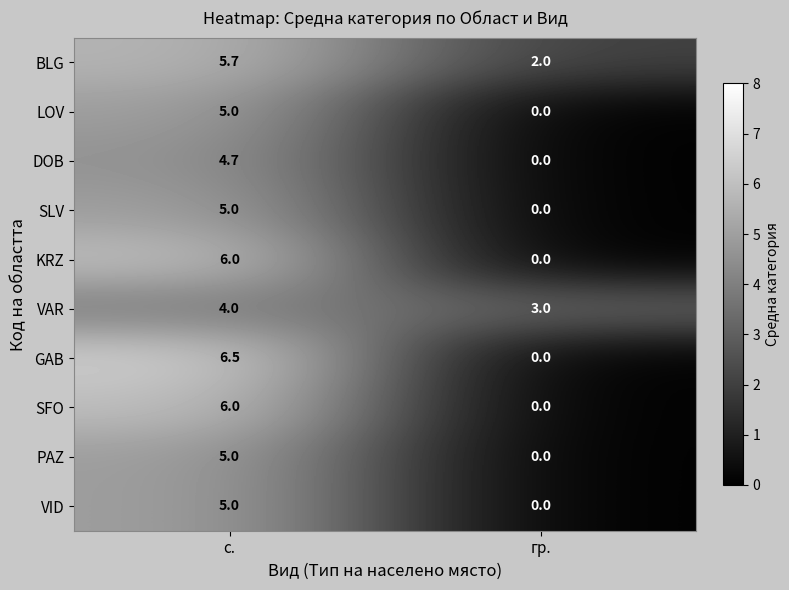

Which series has the largest total across all categories?

BLG